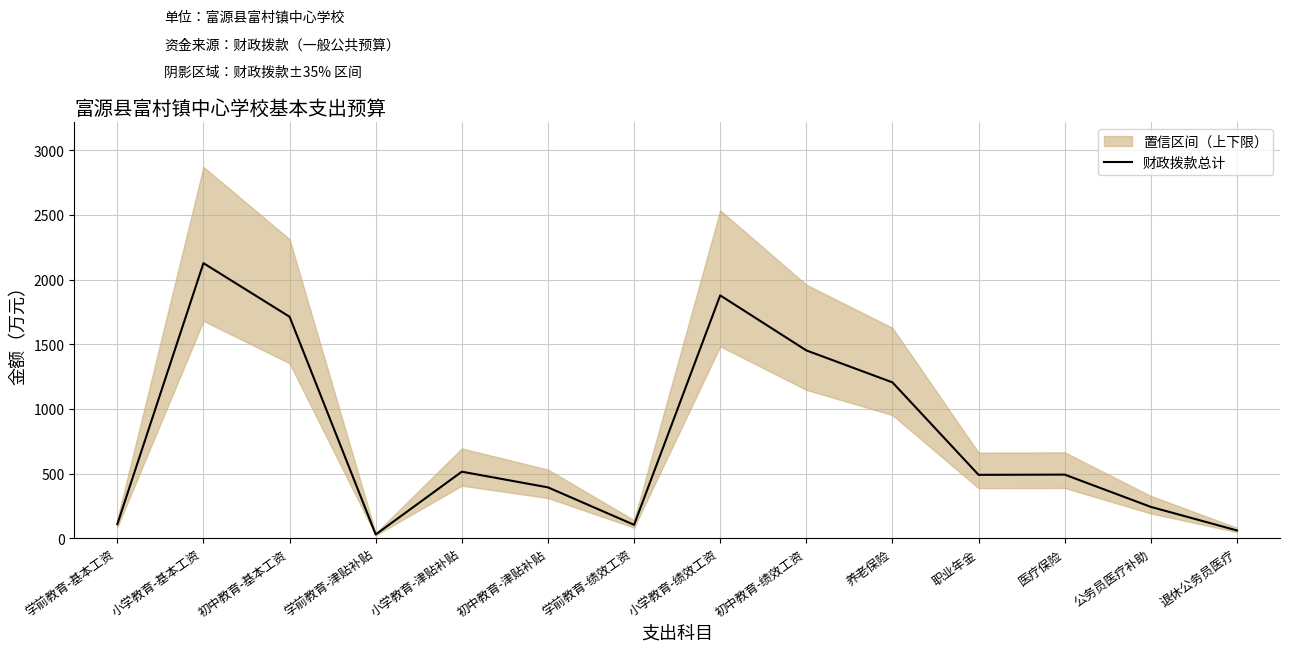

Reading left to right, list all the values displayed in this chart.

108.6	2126.7	1712.3	28.7	514.3	393.1	103.4	1877.6	1452.1	1205.0	490.0	491.8	242.2	60.1